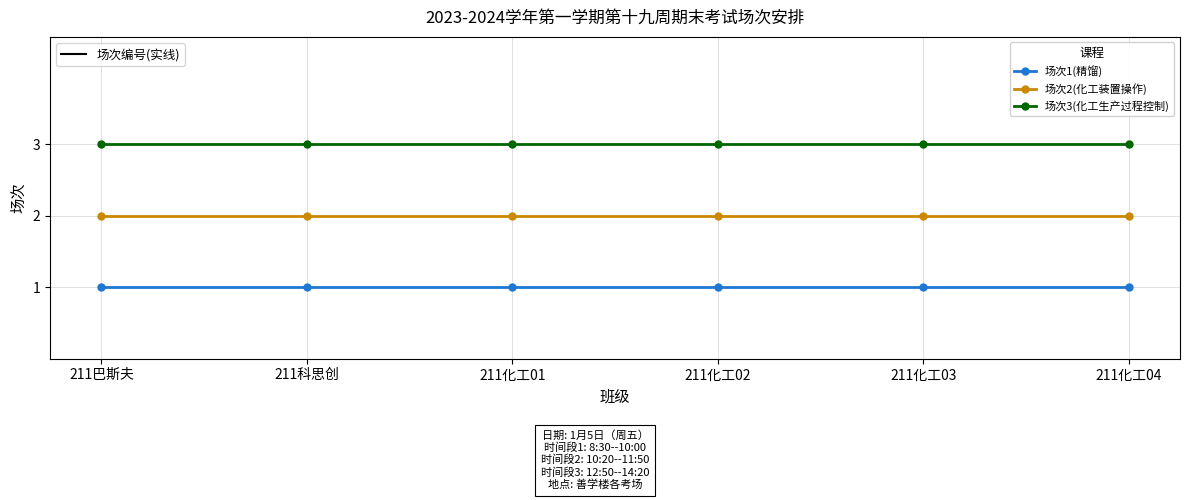

The 场次1(精馏) series shows 1 at 211化工04. True or false?

True